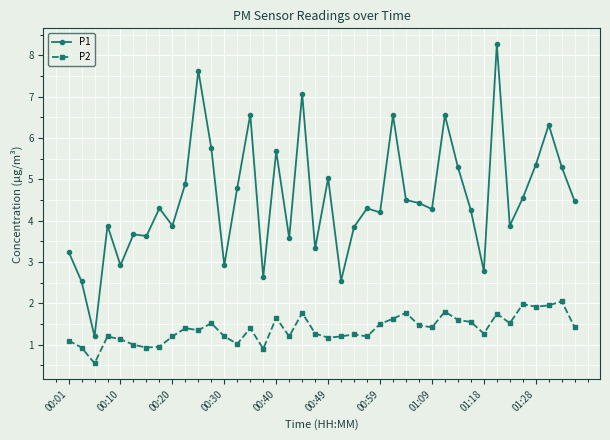

What is the maximum value shown in the chart?

8.3